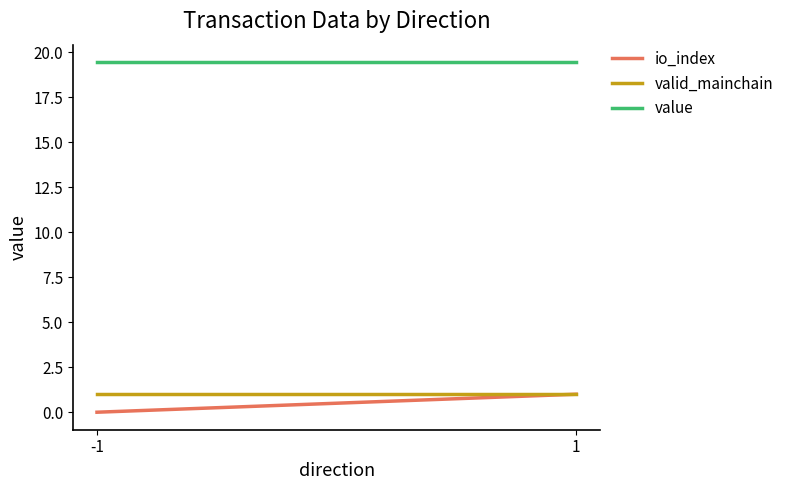

At which category is the sum across all series the highest?

1